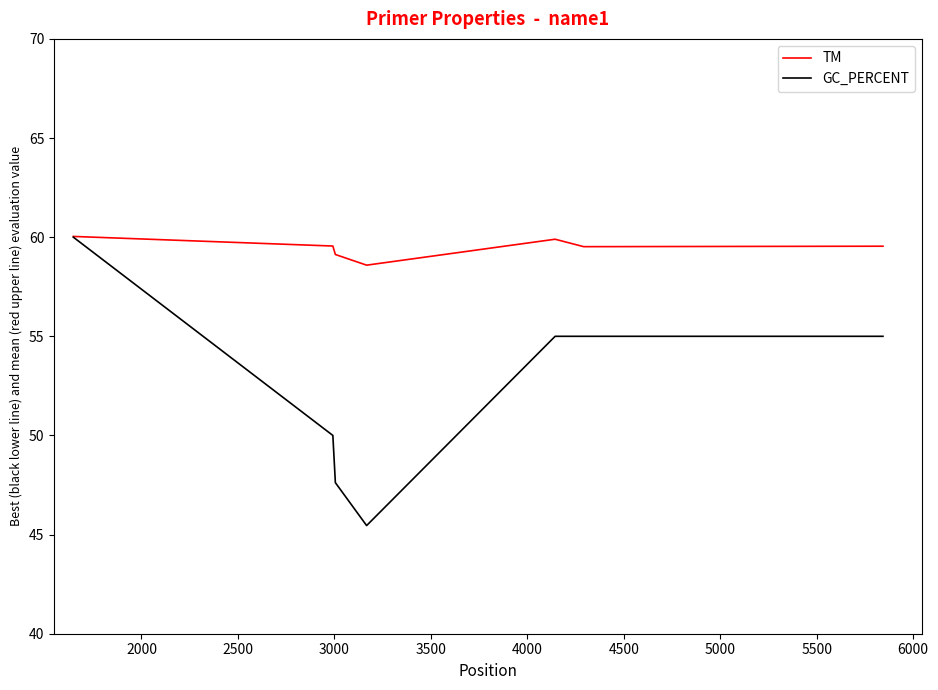

Is this an area chart (filled region under the line)?

No